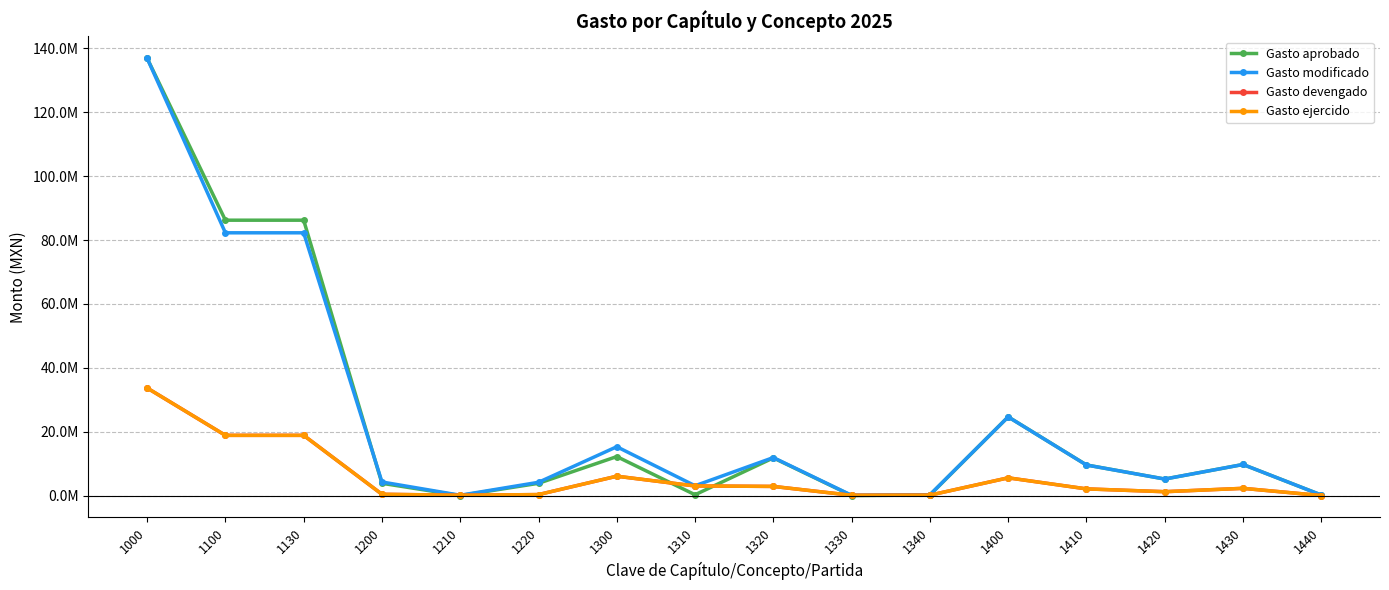

True or false: Gasto devengado has more than 1 interior local peaks.

True